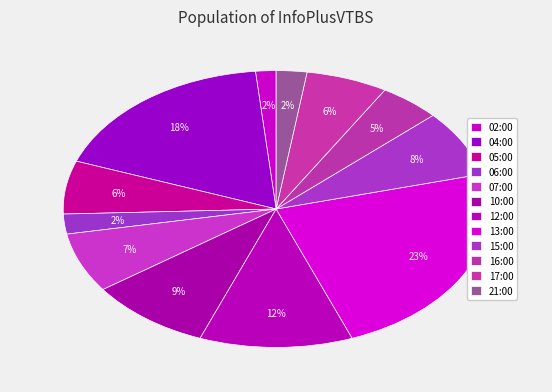

Is 10:00 the majority of the pie?

No